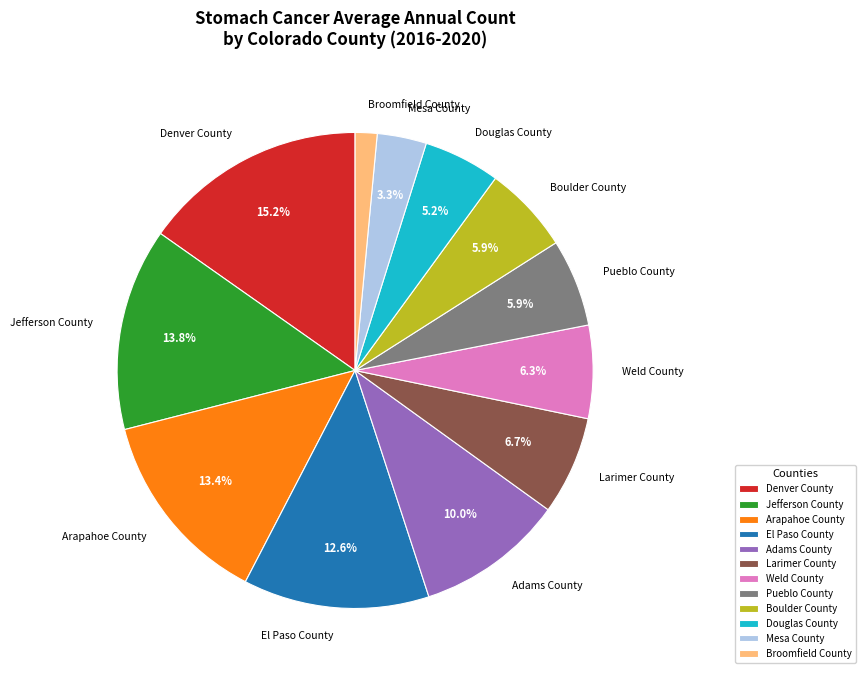

What percentage is the El Paso County slice, to the nearest percent?

13%